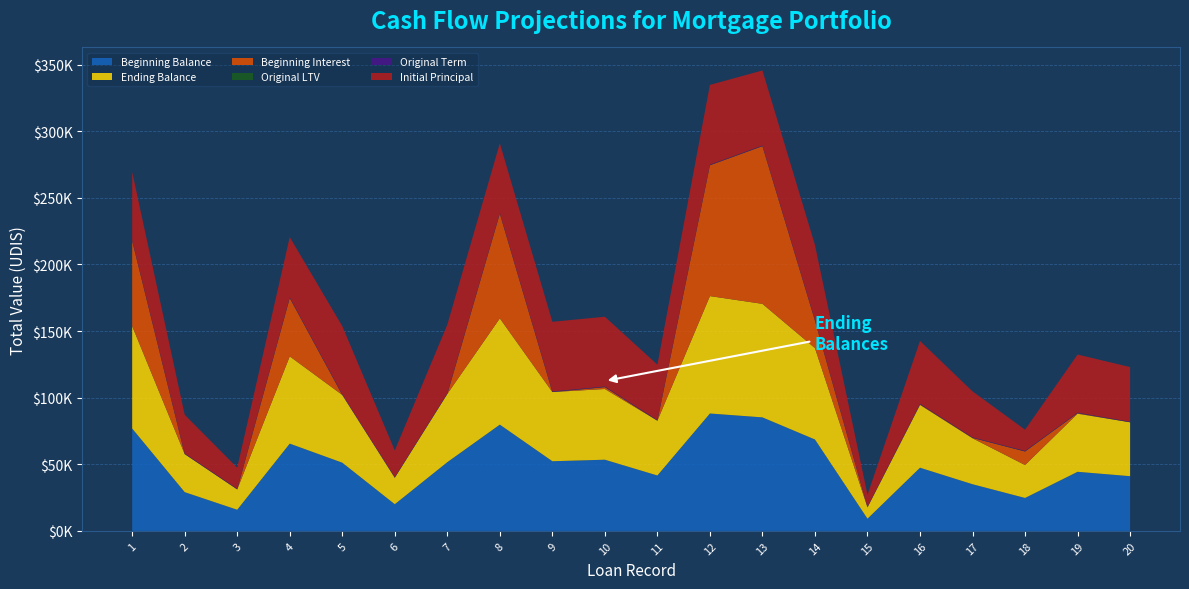

Reading right to left, list all the values displayed in this chart.

Beginning Balance: 20=41062.0	19=44357.2	18=24721.5	17=35027.4	16=47418.0	15=9146.3	14=68601.6	13=85206.1	12=88119.4	11=41584.0	10=53428.0	9=52292.7	8=79757.6	7=51572.7	6=20018.7	5=51207.9	4=65504.4	3=15868.9	2=29087.5	1=76846.8
Ending Balance: 20=40464.7	19=43610.8	18=24721.5	17=34503.2	16=47158.4	15=8548.2	14=68601.6	13=85206.1	12=88119.4	11=41147.9	10=53079.7	9=51934.3	8=79757.6	7=51207.9	6=19892.8	5=50839.9	4=65504.4	3=15284.1	2=28566.7	1=76846.8
Beginning Interest: 20=0.0	19=391.1	18=10153.3	17=308.8	16=406.1	15=0.0	14=20618.9	13=118375.1	12=98203.2	11=0.0	10=1413.2	9=0.0	8=78636.3	7=0.0	6=0.0	5=0.0	4=43779.5	3=0.0	2=0.0	1=64012.7
Original LTV: 20=83.7	19=89.6	18=78.8	17=76.2	16=70.2	15=70.3	14=90.0	13=85.0	12=90.0	11=83.2	10=85.0	9=85.0	8=85.0	7=85.0	6=90.0	5=85.0	4=90.0	3=90.0	2=80.8	1=85.0
Original Term: 20=300.0	19=300.0	18=360.0	17=300.0	16=360.0	15=300.0	14=360.0	13=360.0	12=360.0	11=360.0	10=360.0	9=360.0	8=360.0	7=360.0	6=360.0	5=360.0	4=360.0	3=360.0	2=360.0	1=360.0
Initial Principal: 20=41062.0	19=43610.8	18=15936.2	17=34503.2	16=47160.9	15=9146.3	14=56279.5	13=56355.3	12=59862.8	11=41584.0	10=52373.8	9=52292.7	8=52292.7	7=51572.7	6=20018.7	5=51207.9	4=45277.1	3=15868.9	2=29087.5	1=51207.9